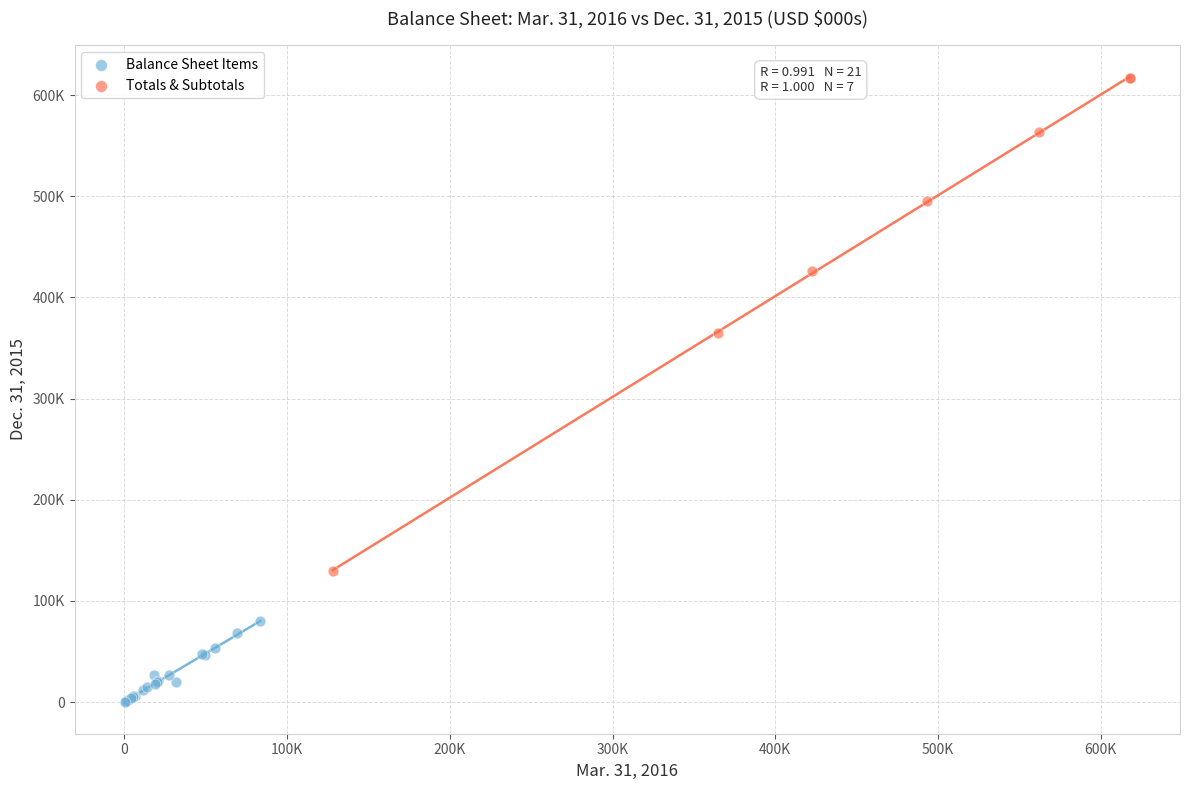

Which series reaches the minimum Y coordinate?

Balance Sheet Items